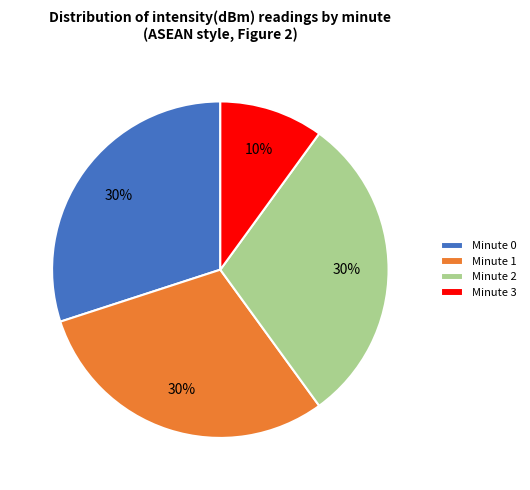

Approximately how many times larger is the value at Minute 3 compared to Minute 0?

0.3